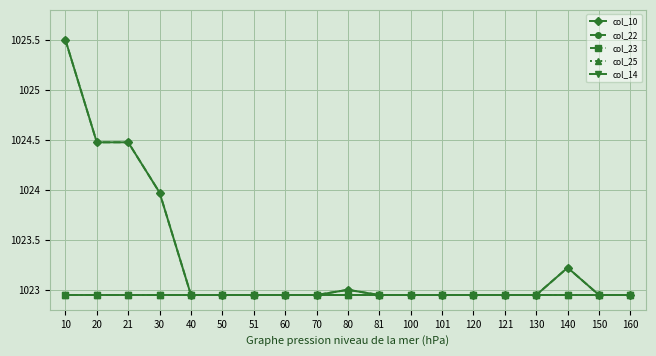

At which category is the sum across all series the highest?

10